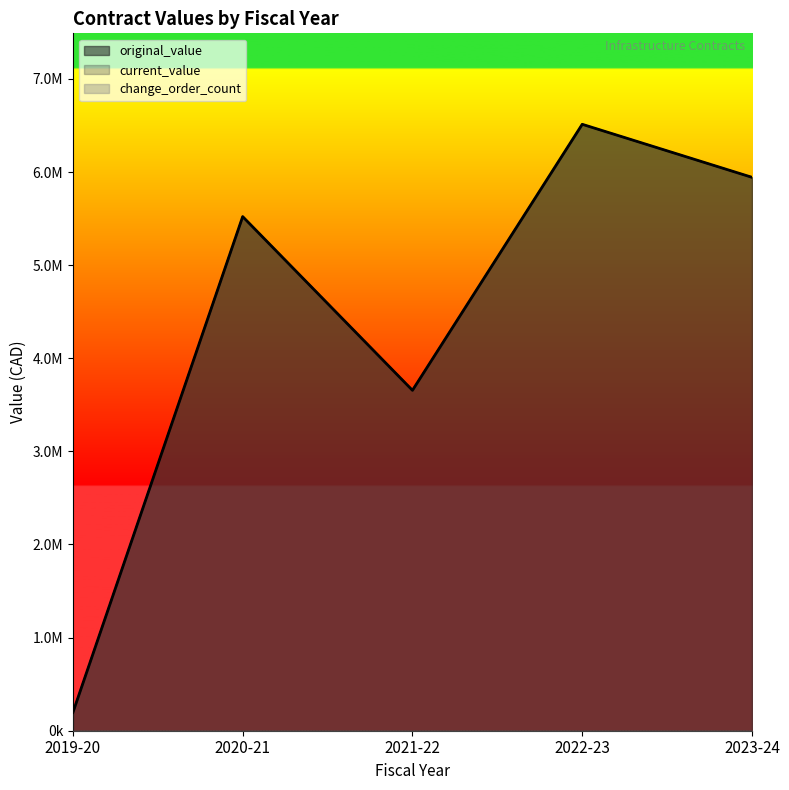

Is it true that current_value equals 685324.1 at 2019-20?

True